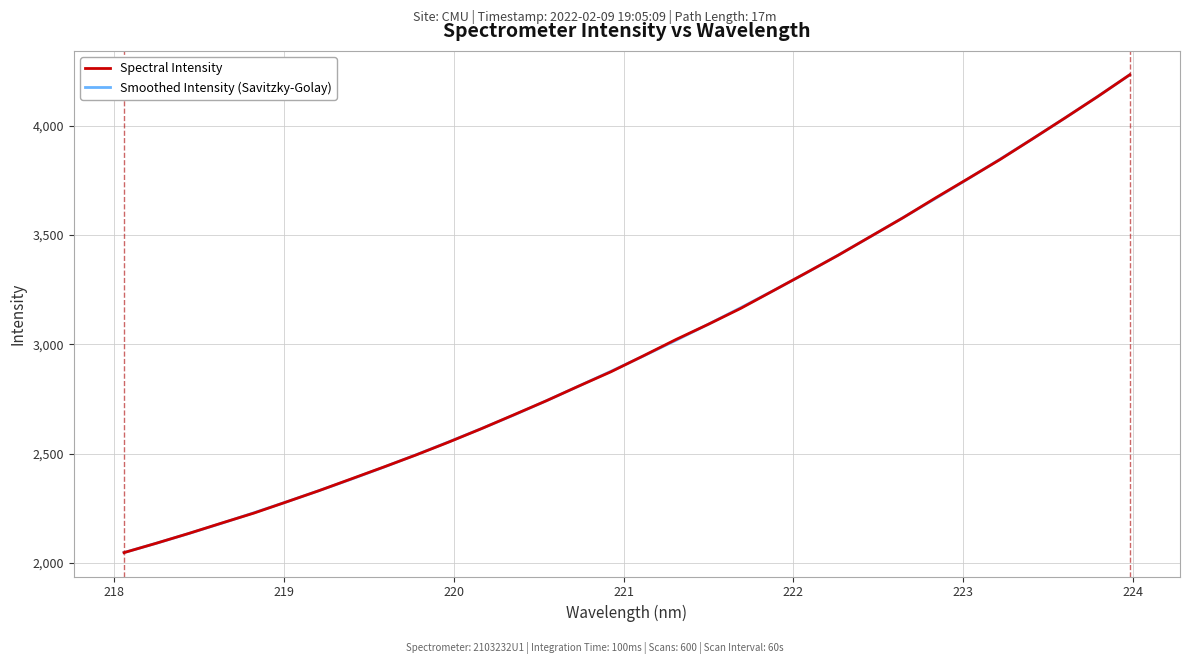

What is the maximum value shown in the chart?

4232.9